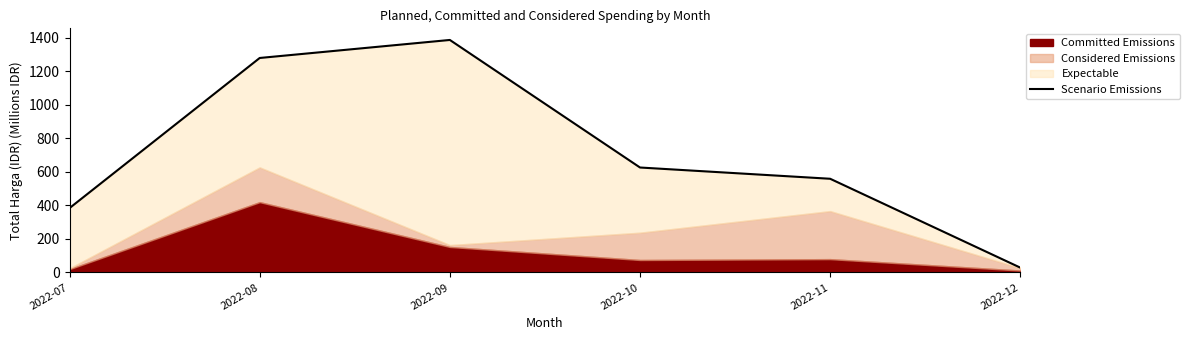

At which category does the chart reach its peak across all series?

2022-09